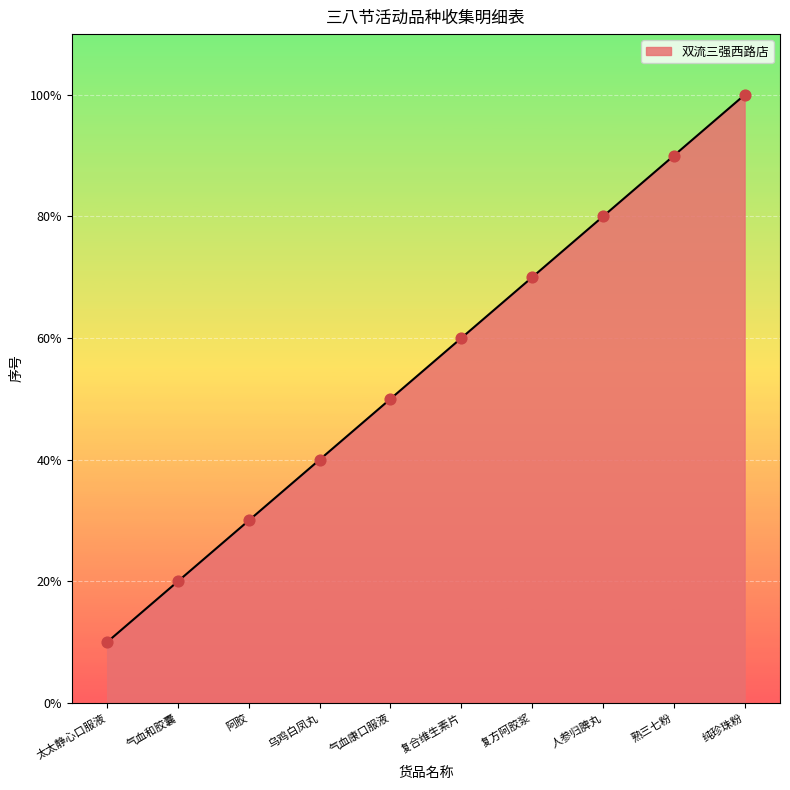

What is the ratio of the value at 气血和胶囊 to the value at 熟三七粉?

0.2